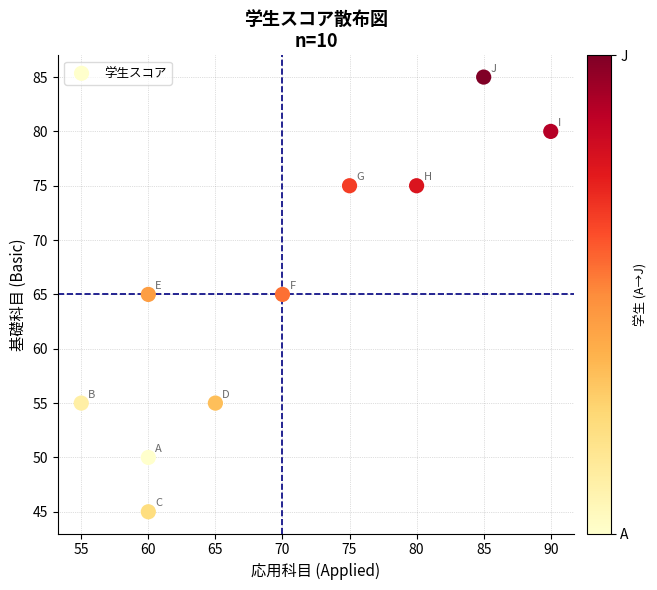

What is the range of X values (max minus min)?

35